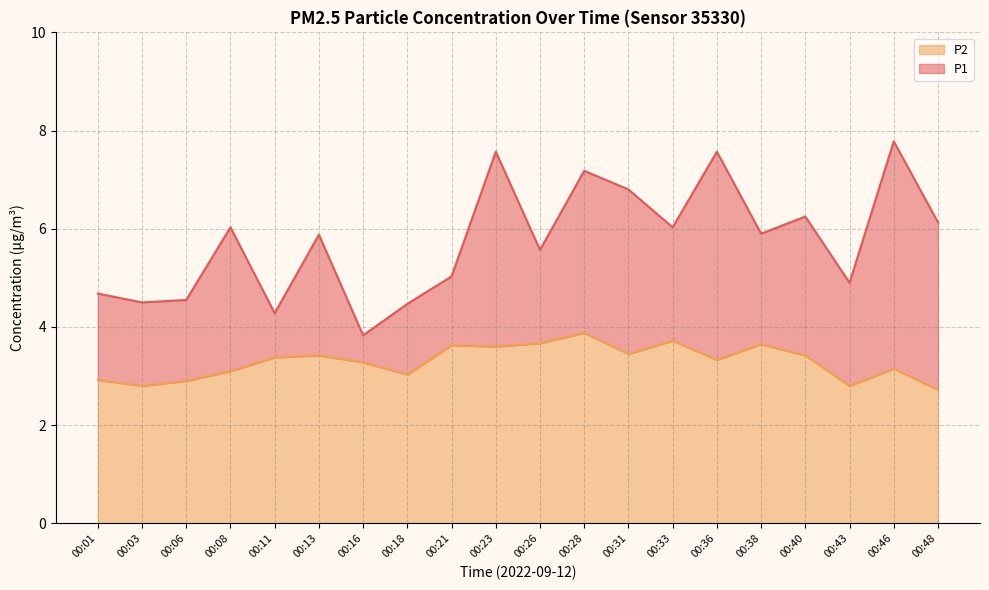

The P2 series shows 3.4 at 00:40. True or false?

True